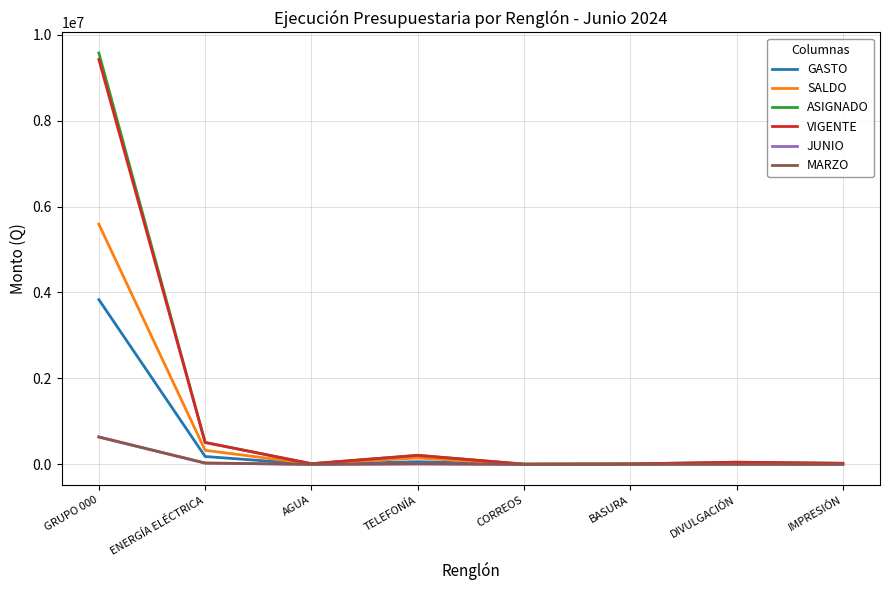

True or false: GASTO has more than 0 interior local peaks.

True